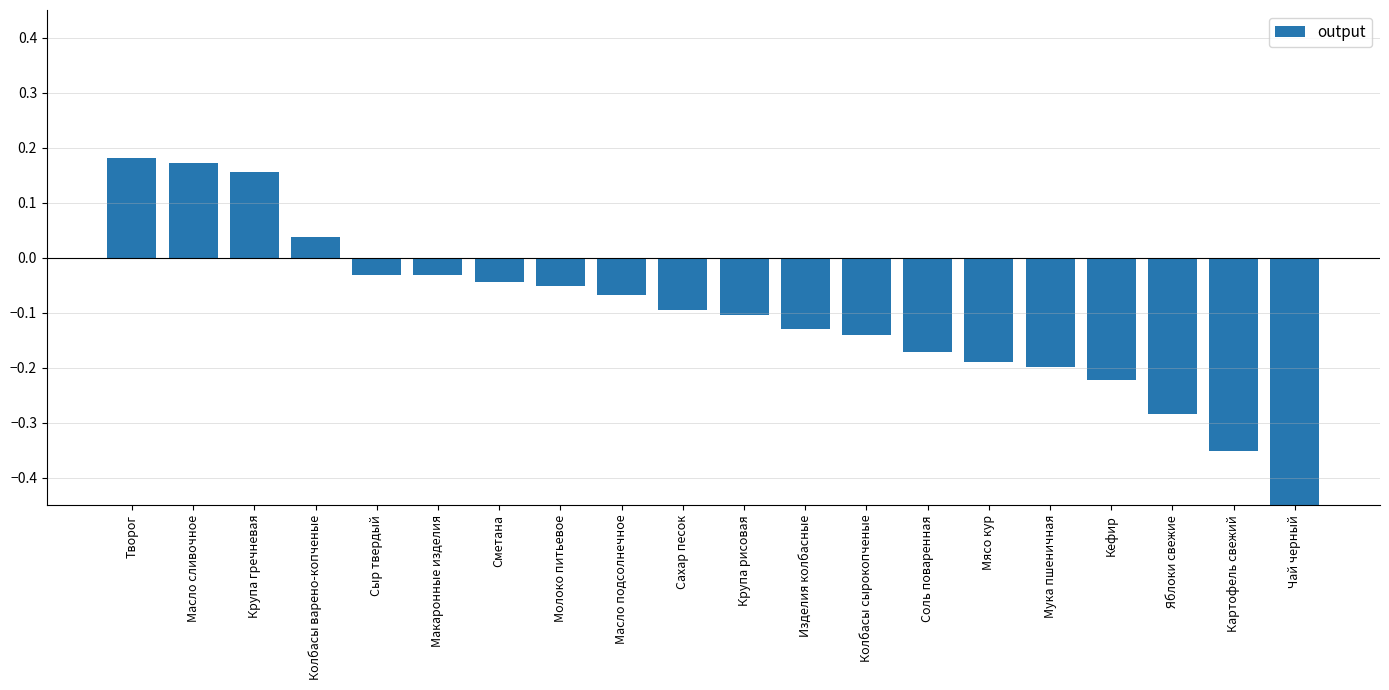

Where does the data first go above 0?

Творог